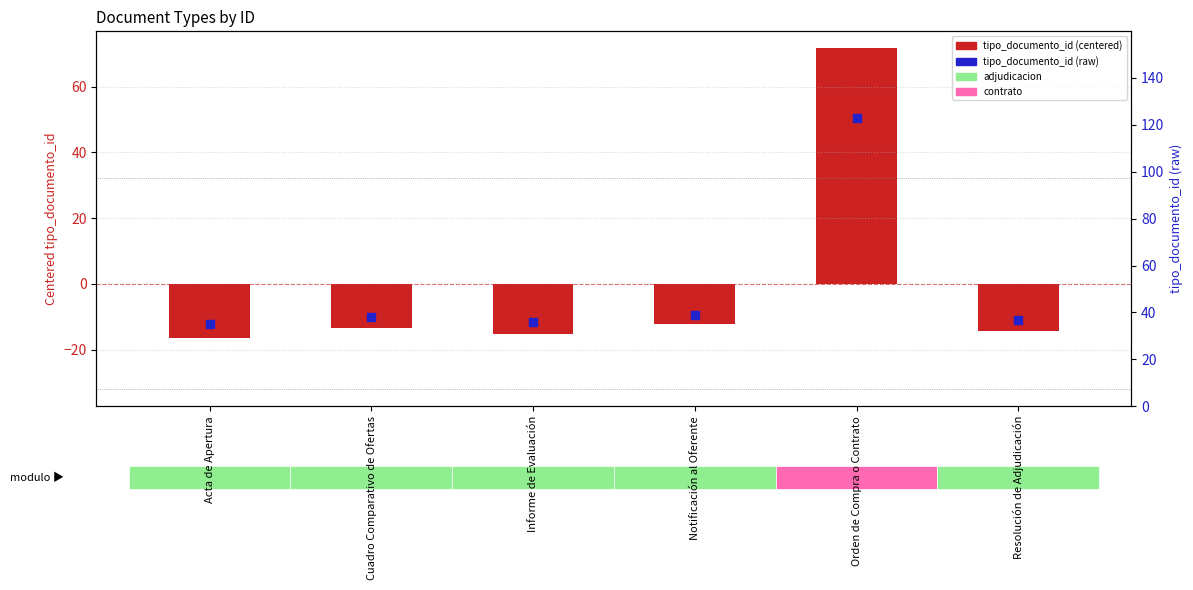

What are all the series names shown in the legend?

tipo_documento_id (centered), tipo_documento_id (raw)